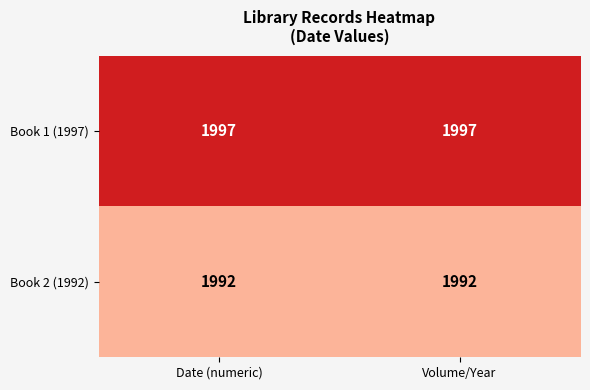

Which series has the largest total across all categories?

Book 1 (1997)